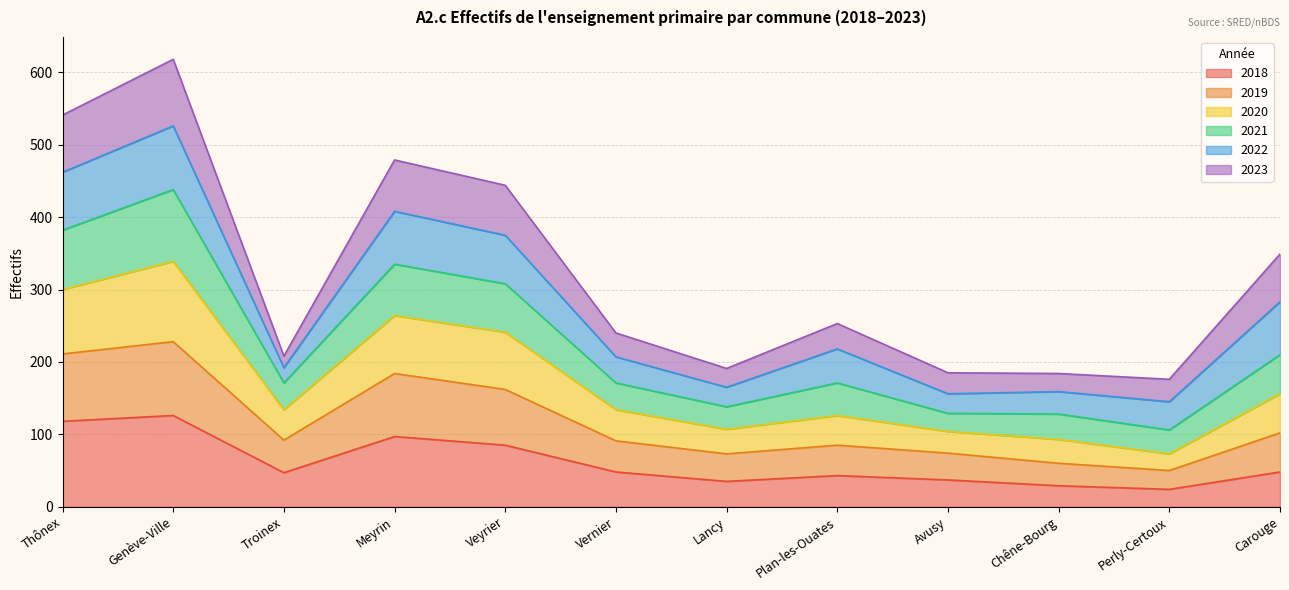

The 2018 series shows 97 at Meyrin. True or false?

True